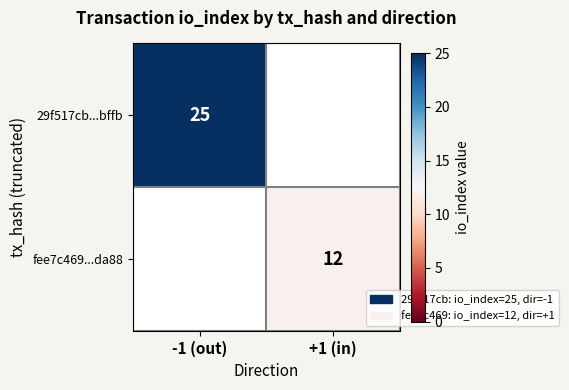

At which category is the sum across all series the highest?

-1 (out)